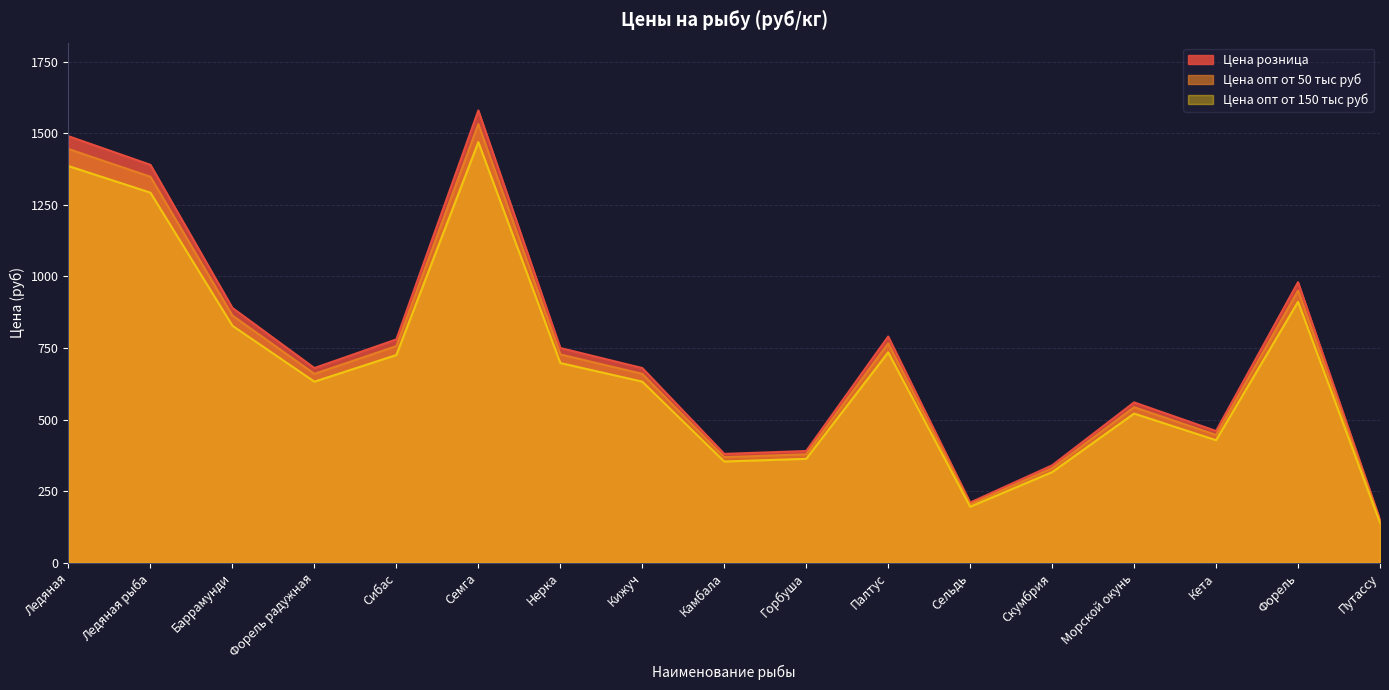

The value of Цена опт от 50 тыс руб at Баррамунди is 1261.3. True or false?

False